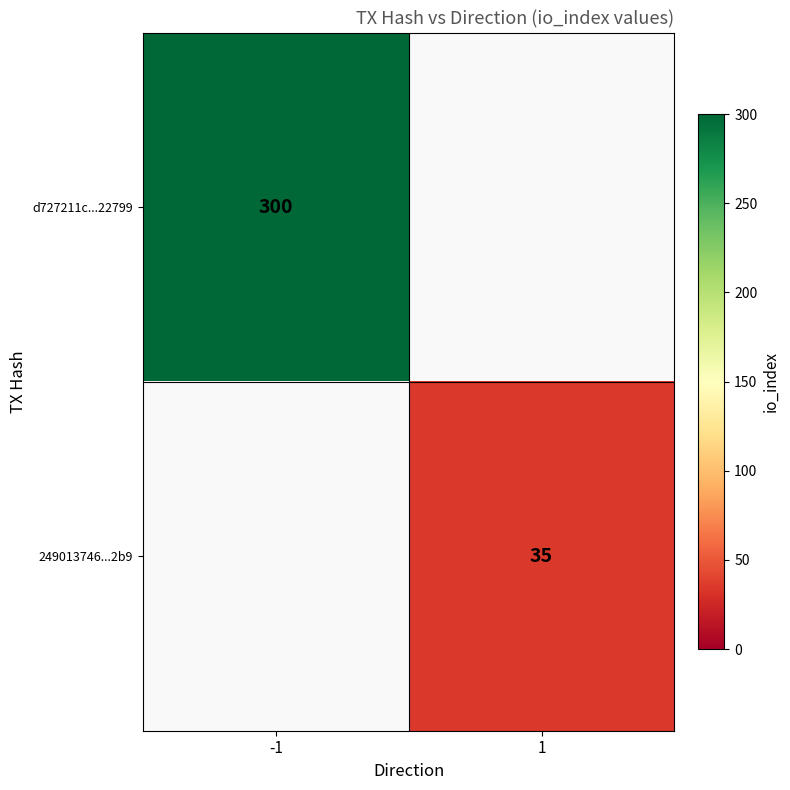

The value of 249013746...2b9 at 1 is 35. True or false?

True